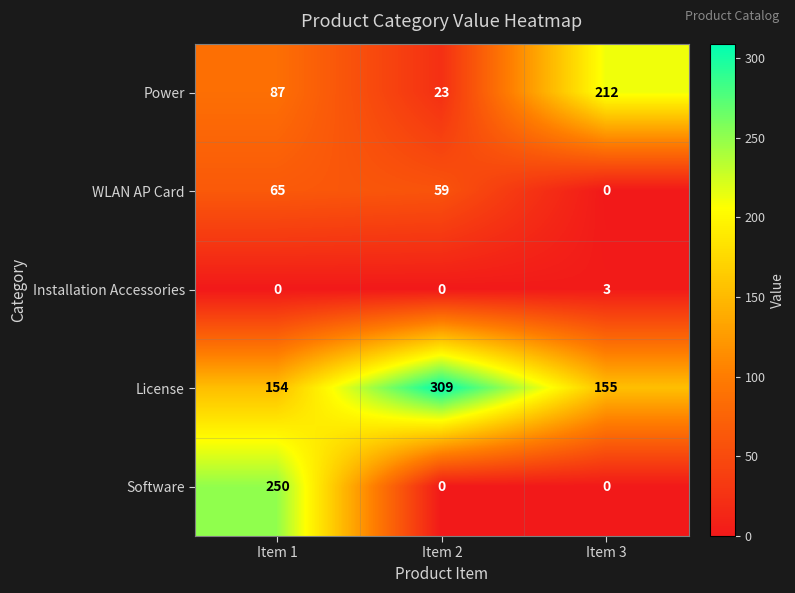

Count the number of categories in the chart.

3